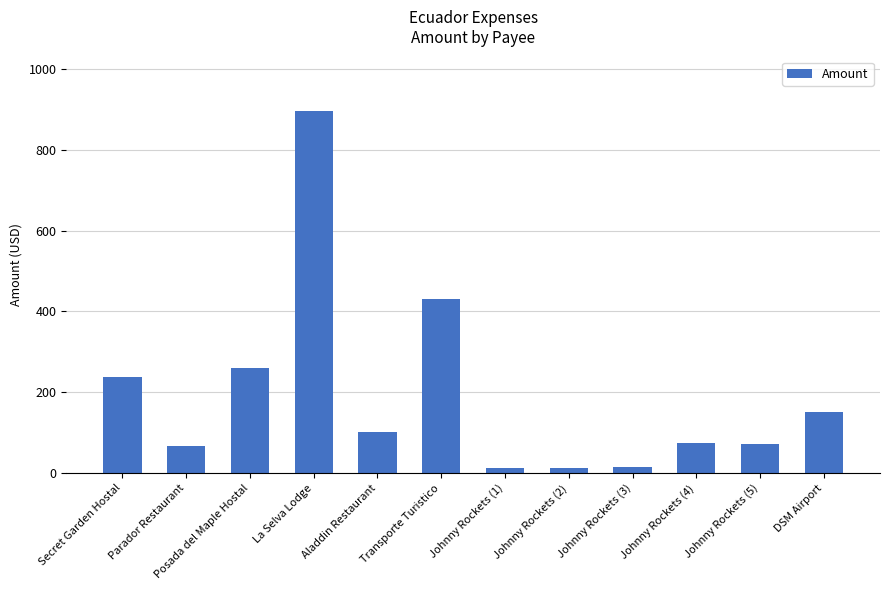

Are the bars grouped side by side (vs. stacked)?

No